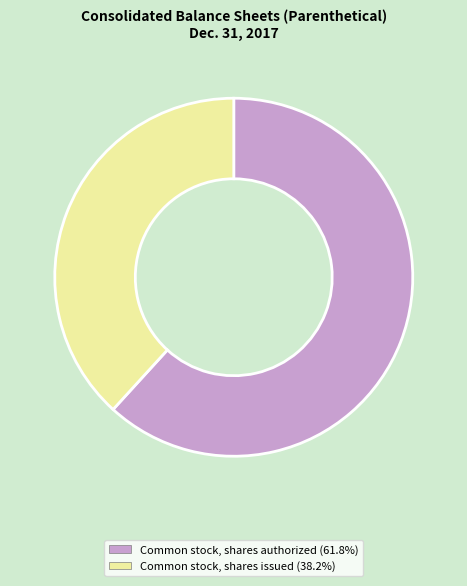

Is there a majority slice in this chart?

Yes